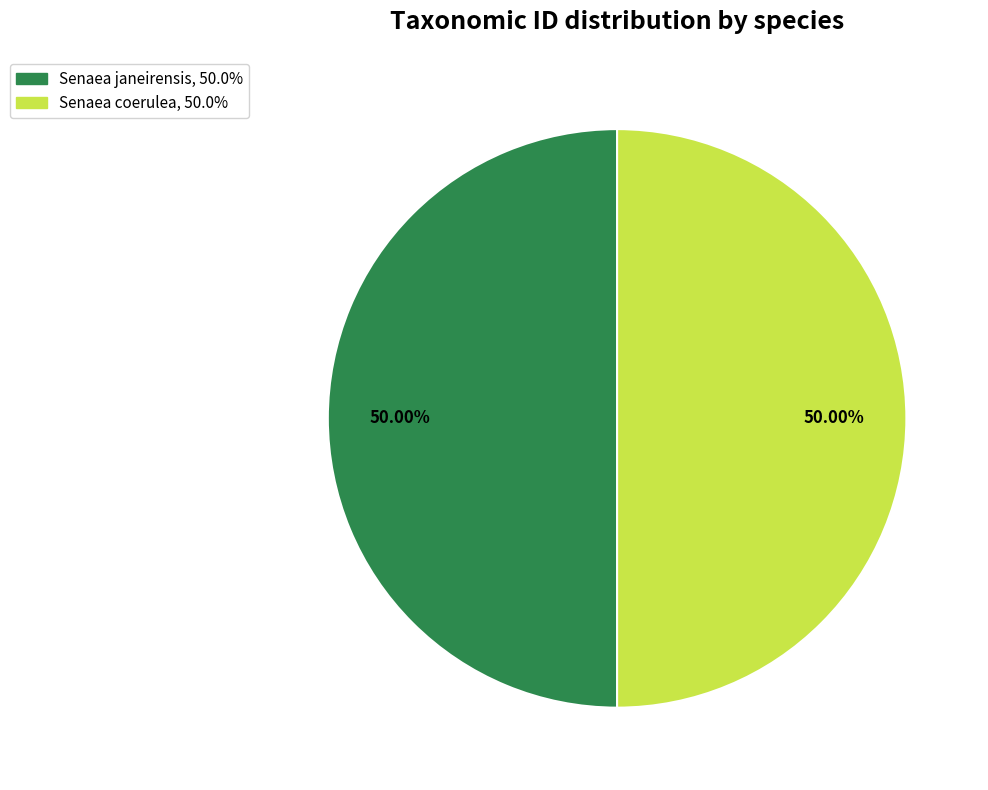

Count the number of slices in the pie.

2